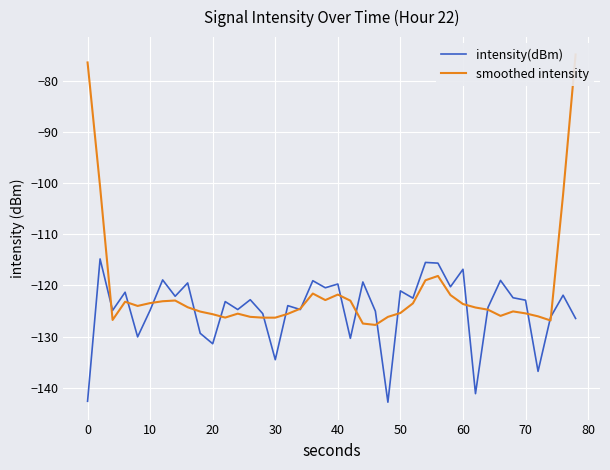

How many times do smoothed intensity and intensity(dBm) cross each other?

18